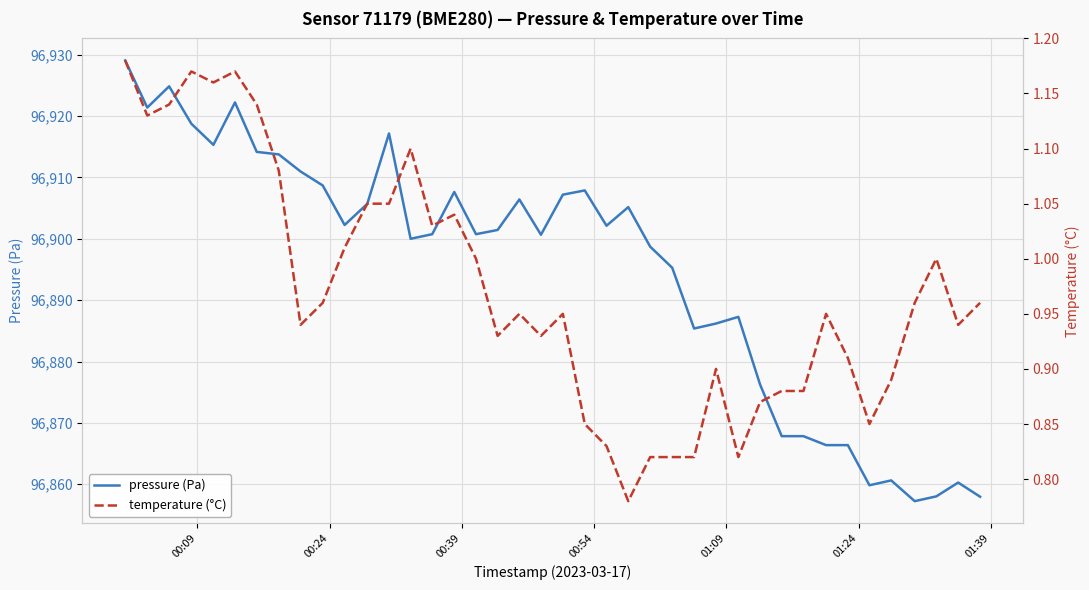

What is the smallest value displayed?

0.8